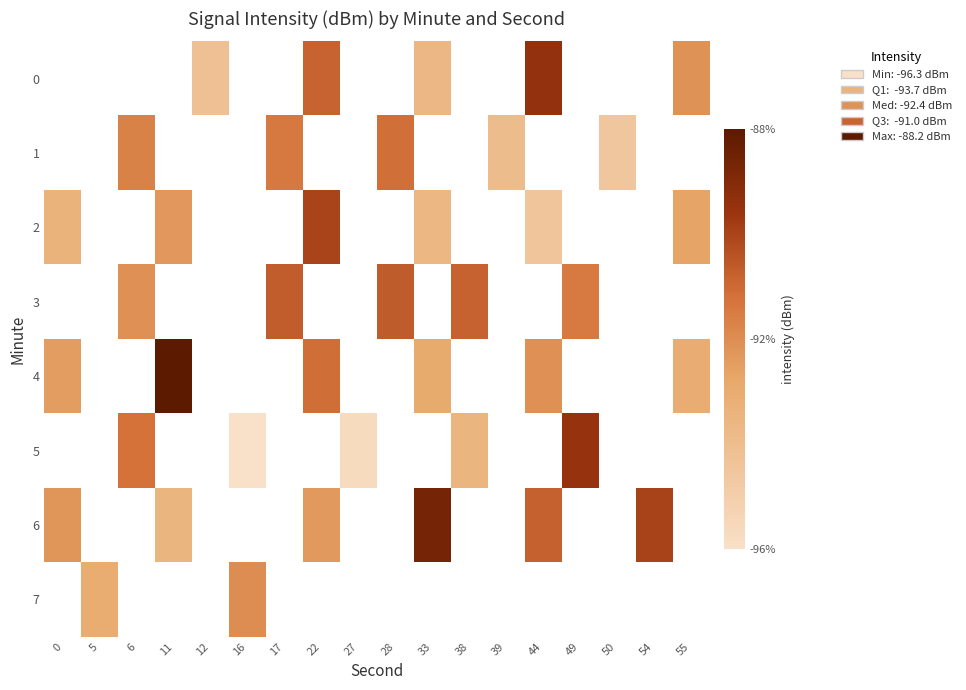

At which label does 4 reach its minimum?

55